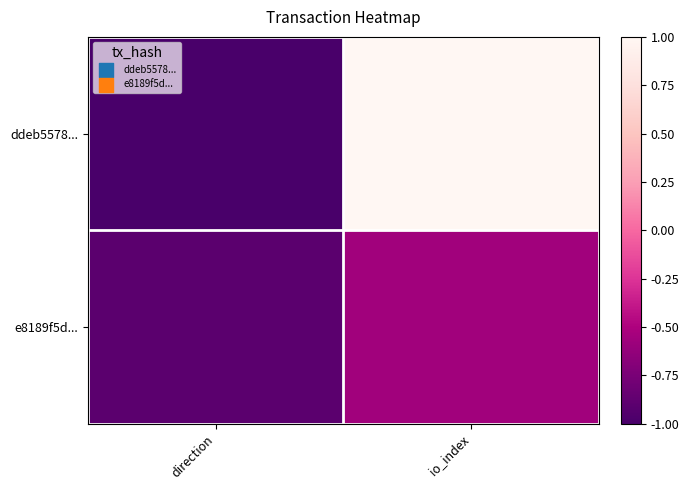

Between direction and io_index, which series saw the biggest shift?

ddeb5578...